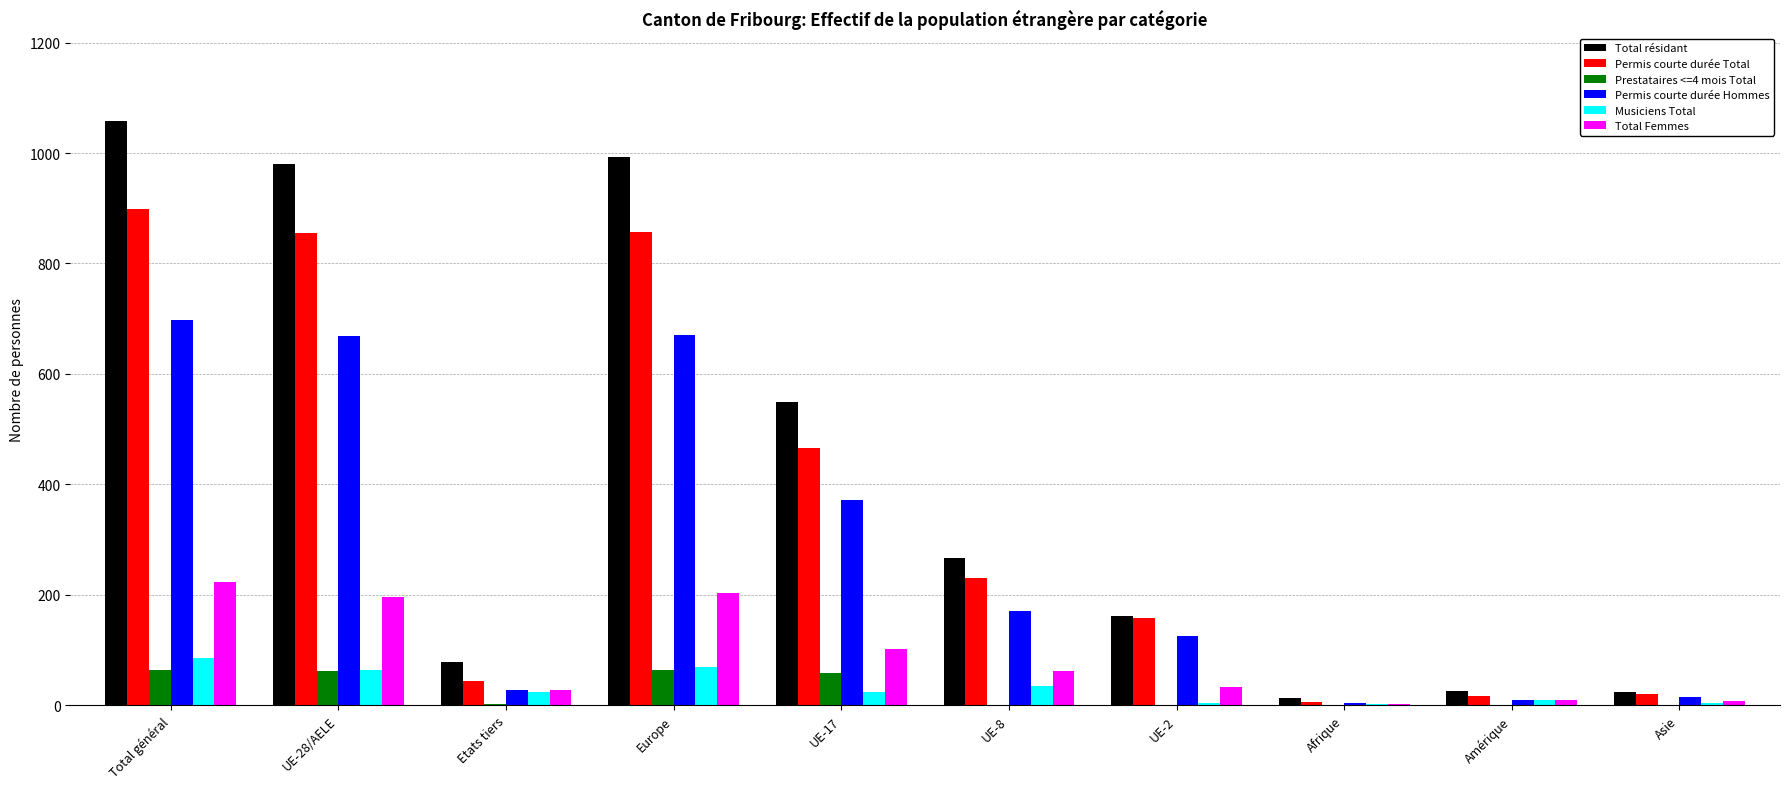

At which category does the chart reach its peak across all series?

Total général